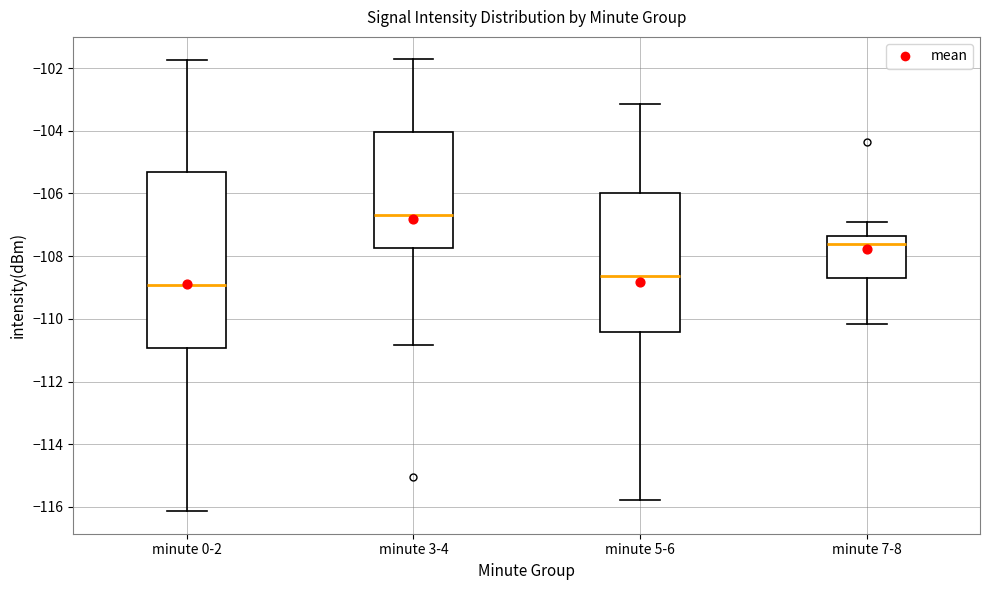

Where does the median line of the box for minute 0-2 sit on the y-axis? The values are not printed on the chart, so give them approximately, as read against the axis.

-109.0